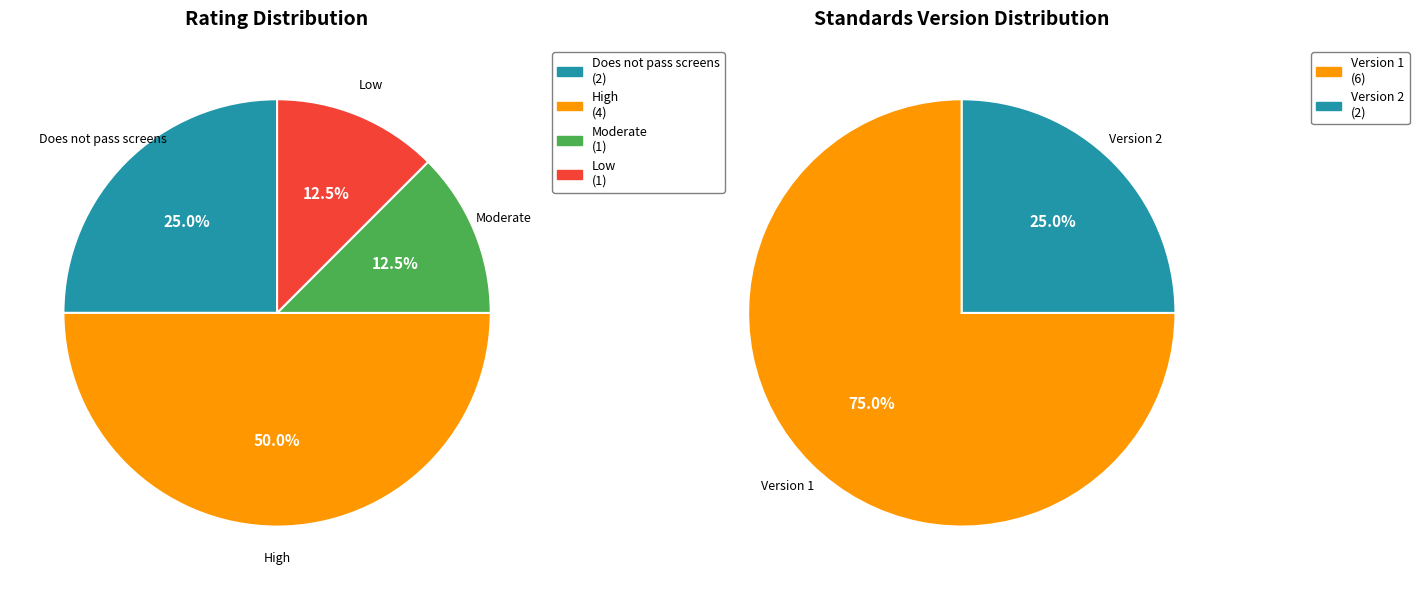

The Low slice represents 12% of the pie. True or false?

True